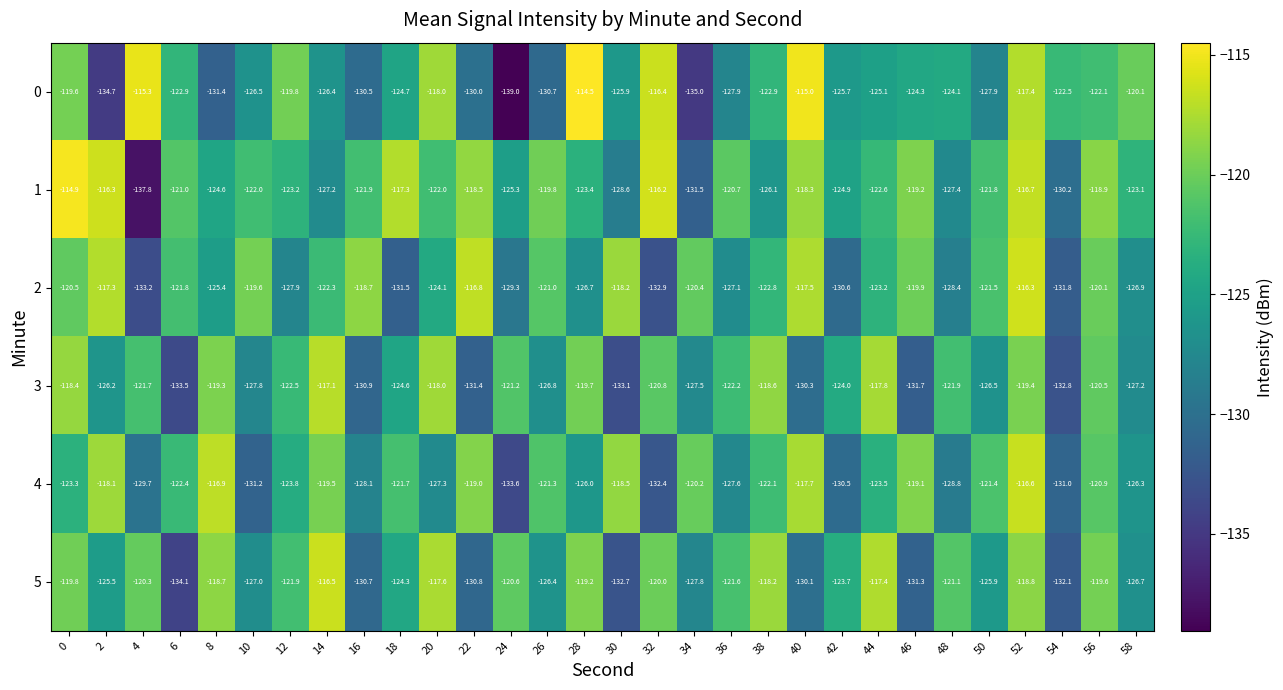

What is the total value across all series at 48?

-751.7